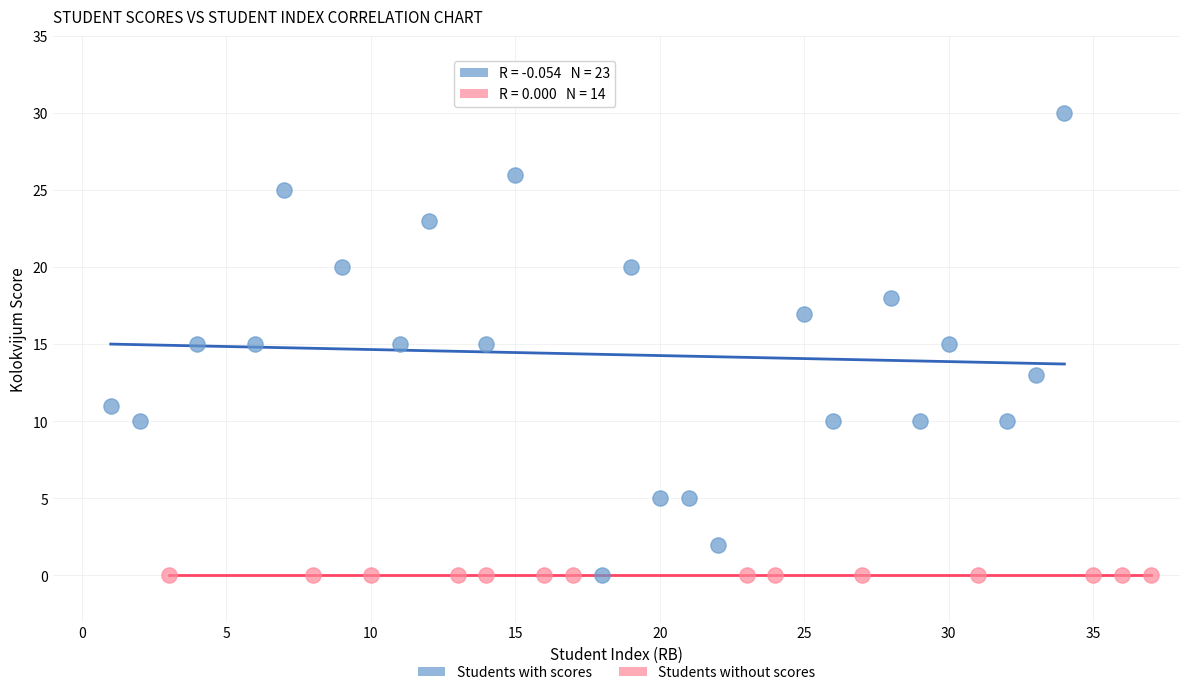

Which series reaches the maximum Y coordinate?

Students with scores